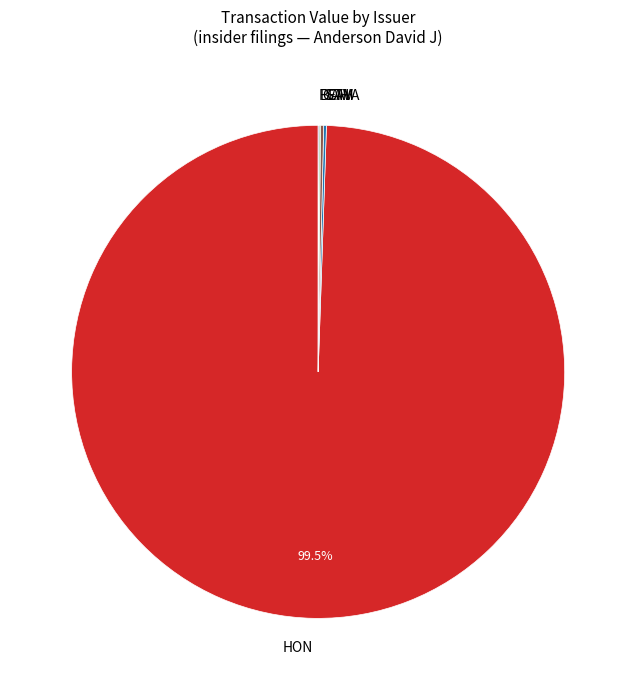

What is the largest slice in the pie chart?

HON